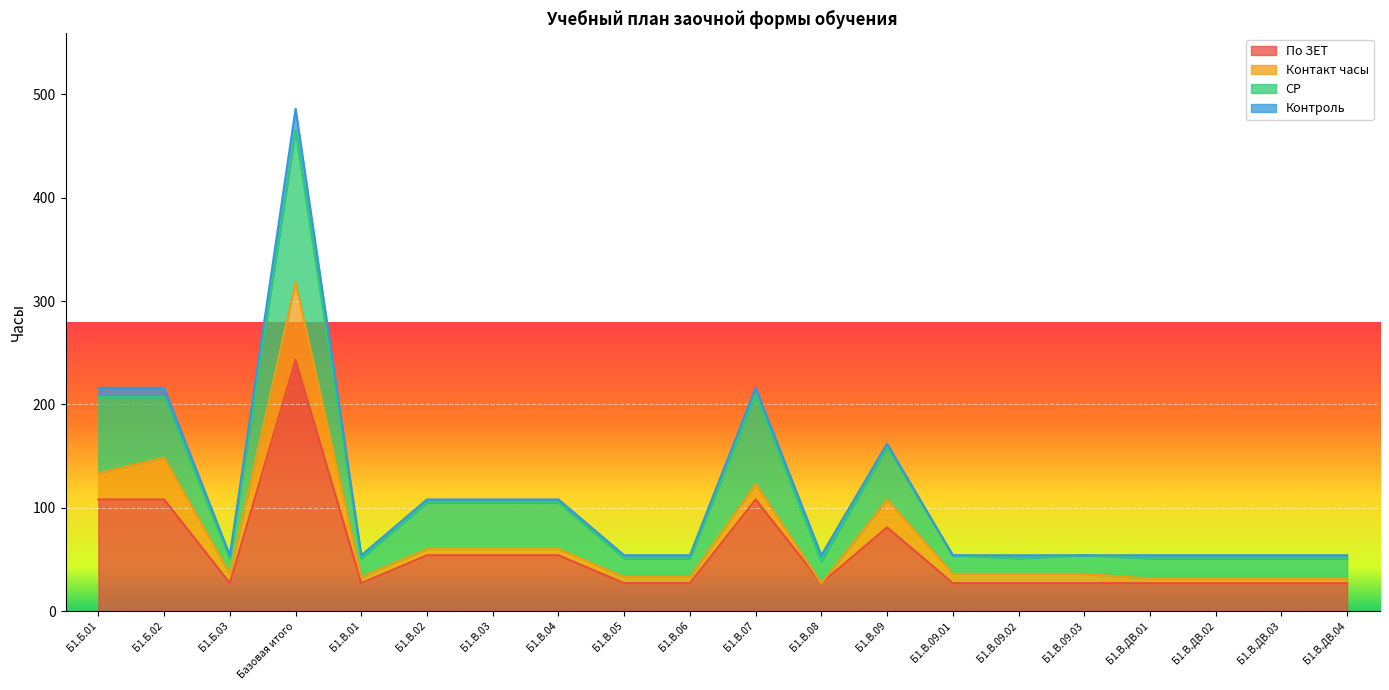

At which category is the sum across all series the highest?

Базовая итого